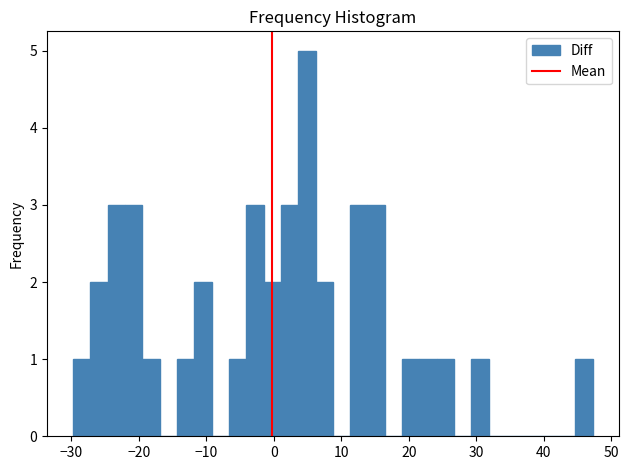

Read against the x-axis, roughly where is the centre of the tallest bar?

5